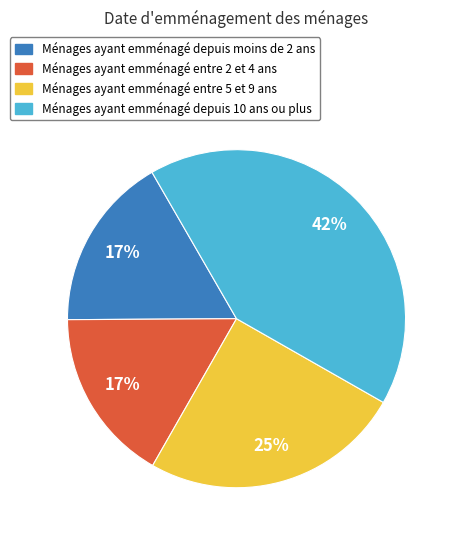

To the nearest percent, what is the average slice percentage?

25%